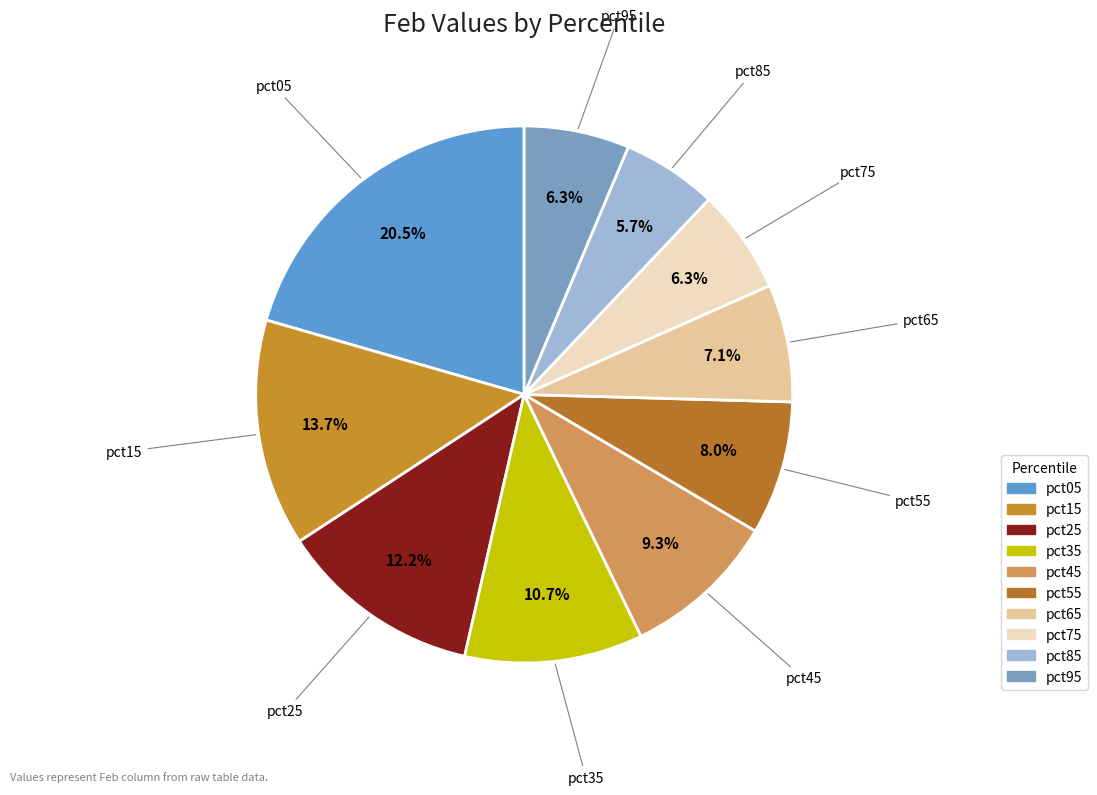

How much of the chart is everything except pct35?

89.3%